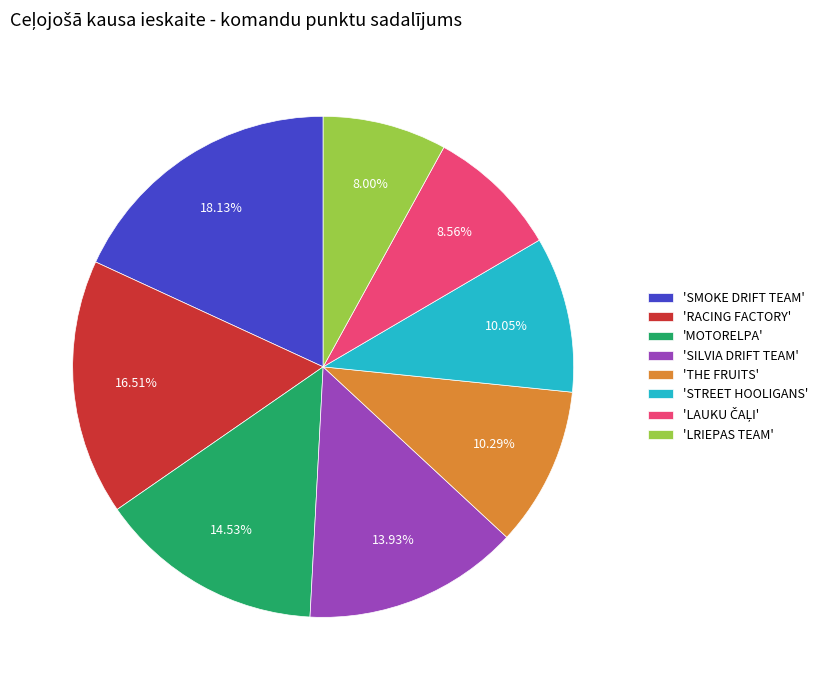

Which category has the biggest portion of the pie?

'SMOKE DRIFT TEAM'